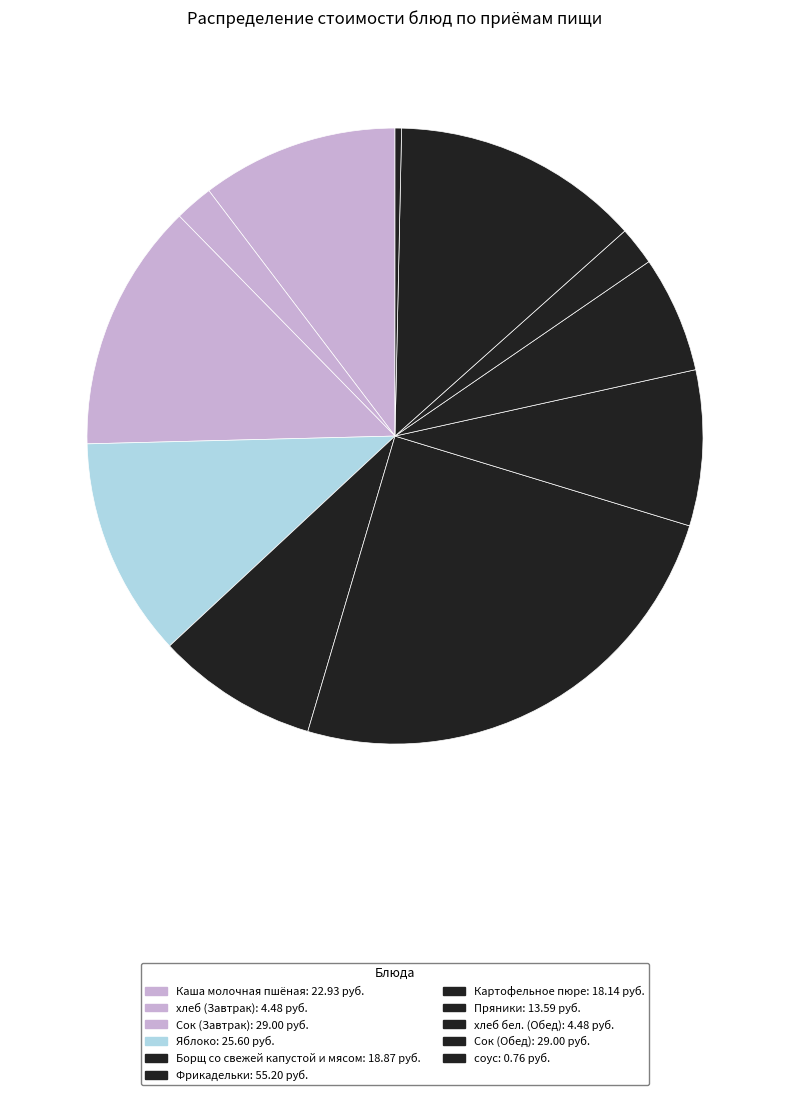

What is the change in value from Каша молочная пшёная to Сок (Завтрак)?

+6.1